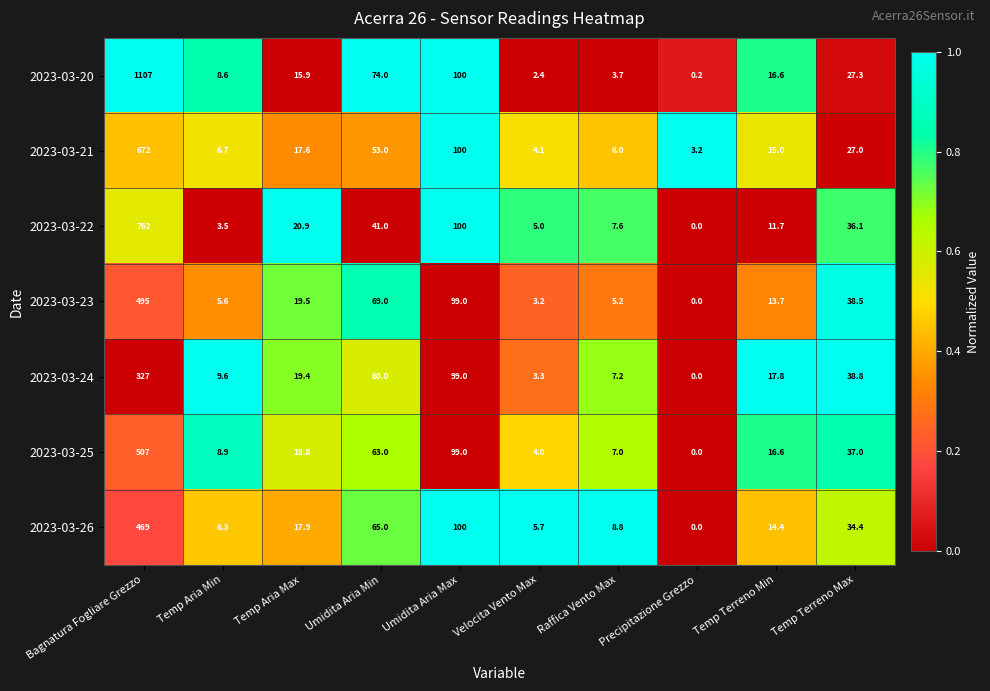

Rank the series by their maximum value, from highest to lowest.

2023-03-20, 2023-03-22, 2023-03-21, 2023-03-25, 2023-03-23, 2023-03-26, 2023-03-24